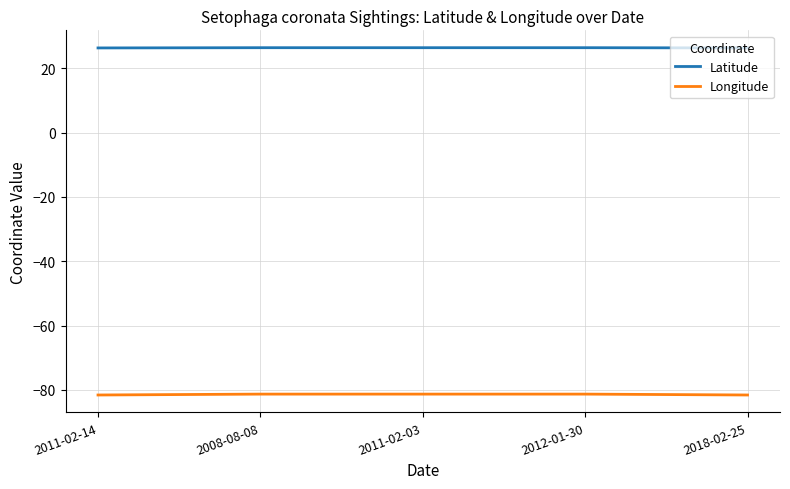

What position from the right is 2012-01-30?

2